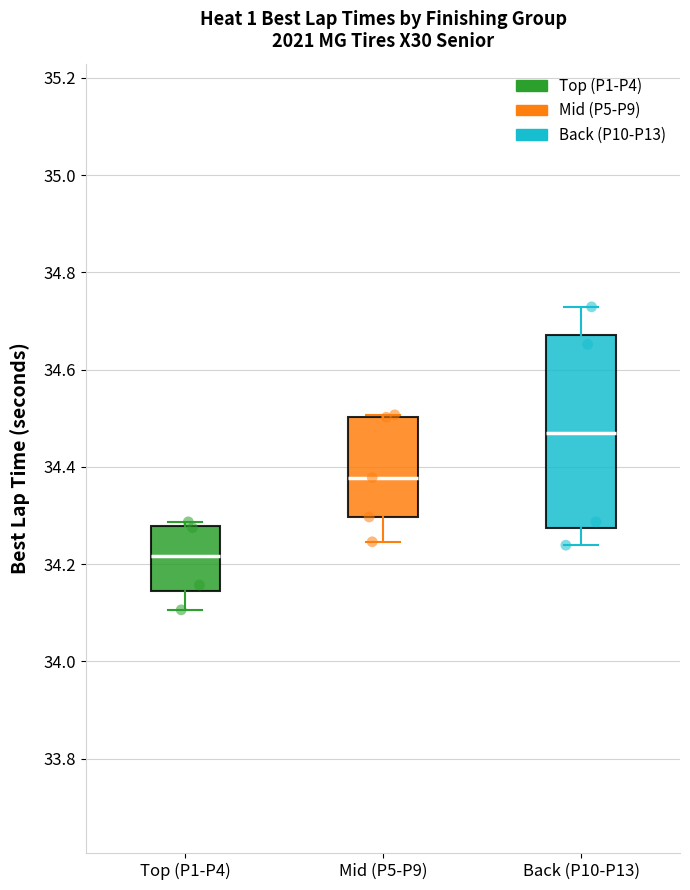

Which box is the tallest, from its lower edge to its upper edge?

Back (P10-P13)